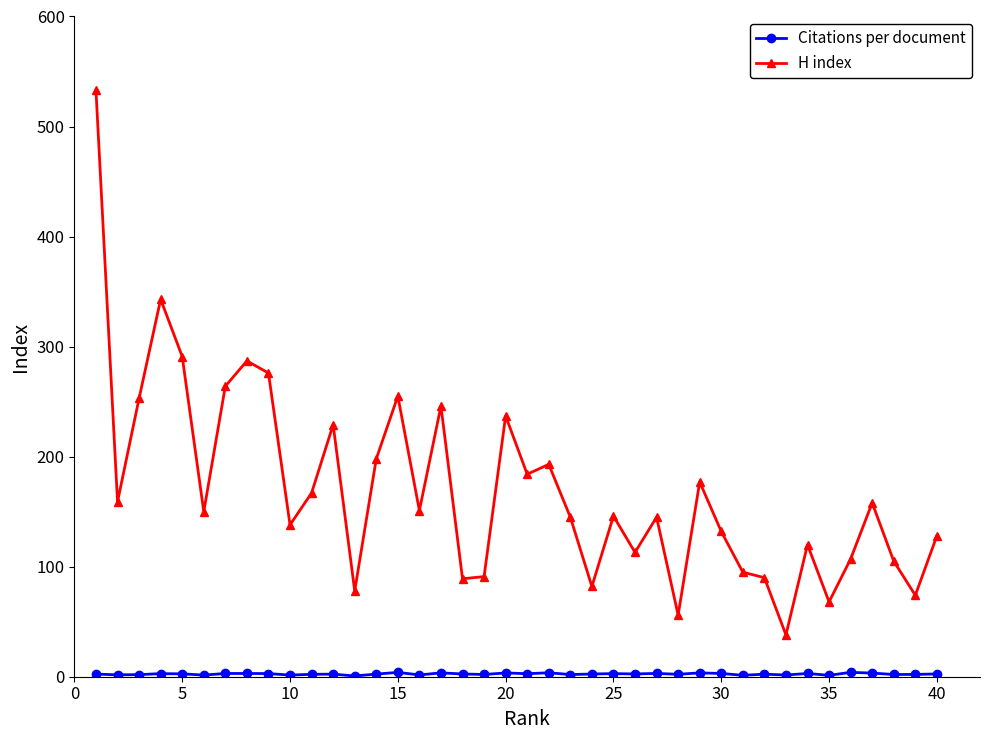

What is the sum of all H index values?

6791.0